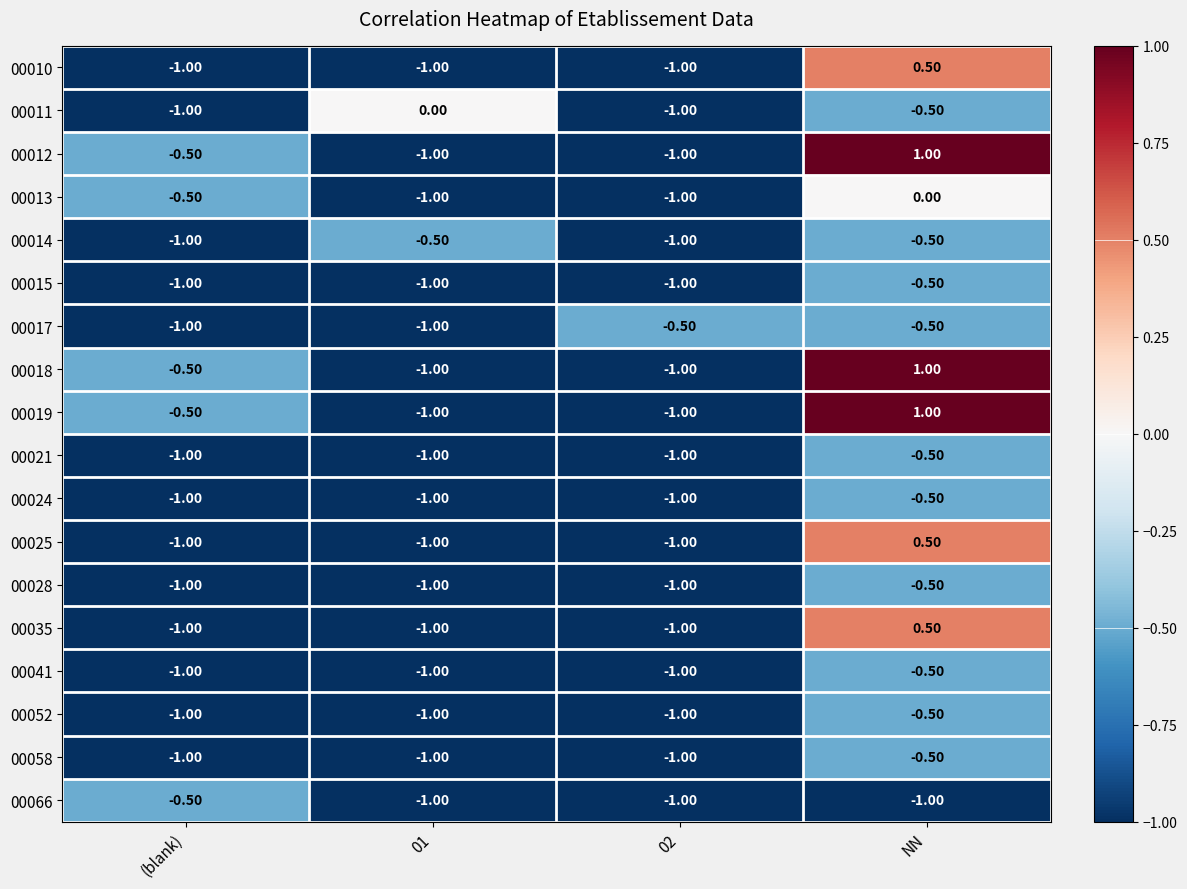

At which label does 00052 reach its peak?

NN